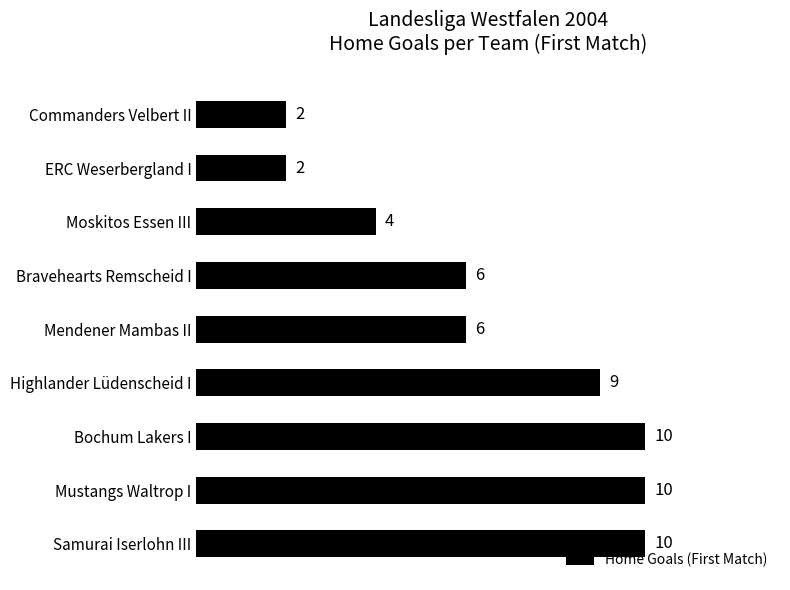

What is the average value?

7